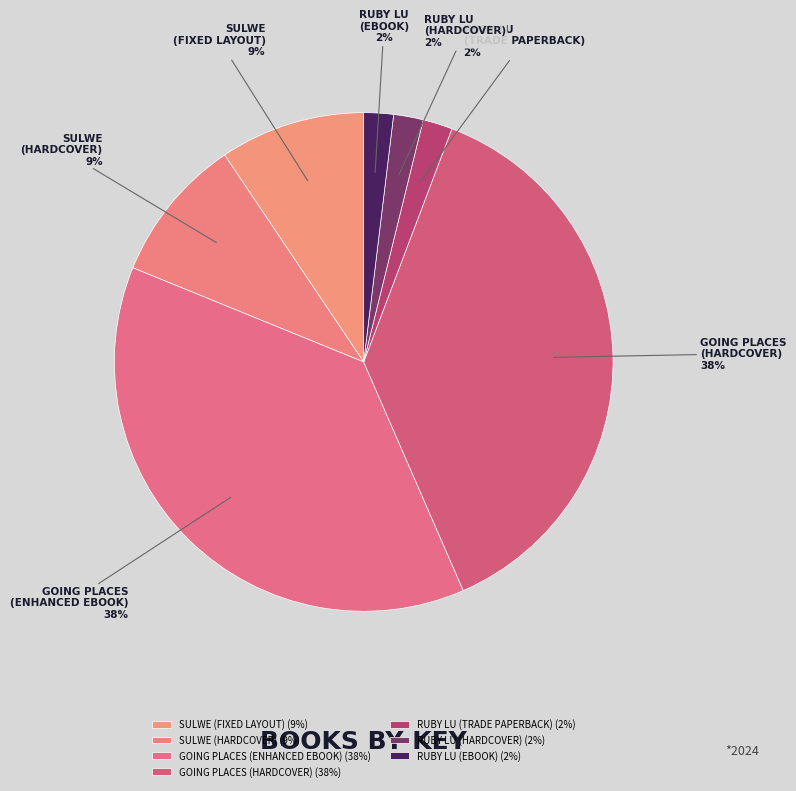

What percentage is the SULWE (HARDCOVER) slice, to the nearest percent?

9%